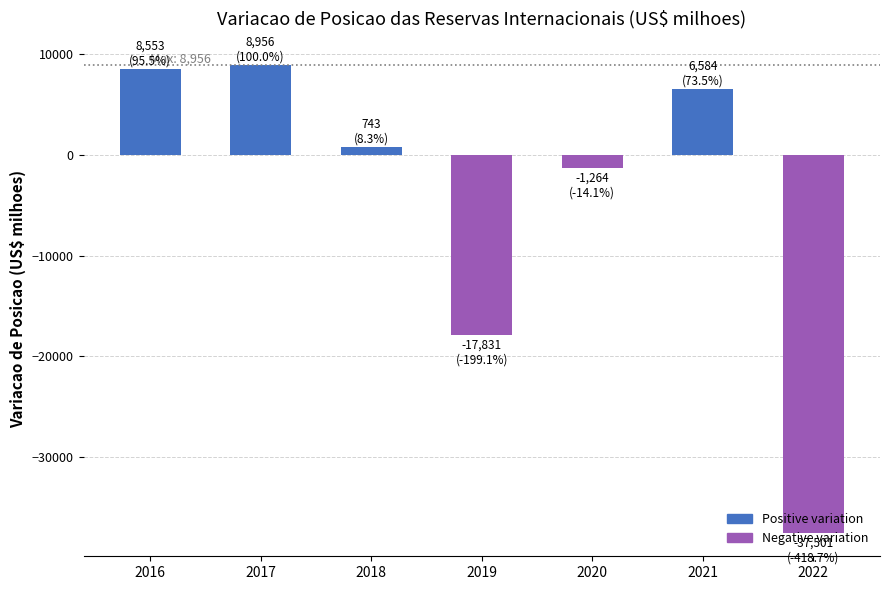

What is the maximum value shown in the chart?

8955.8